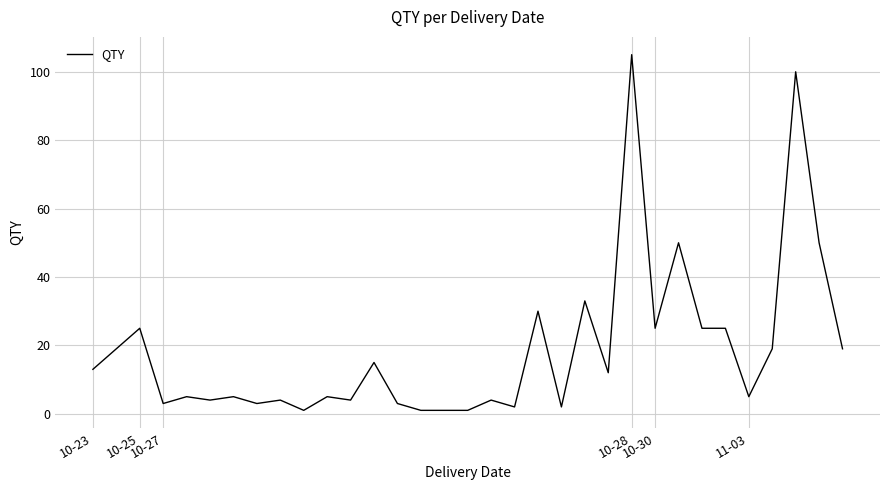

What is the greatest value displayed?

105